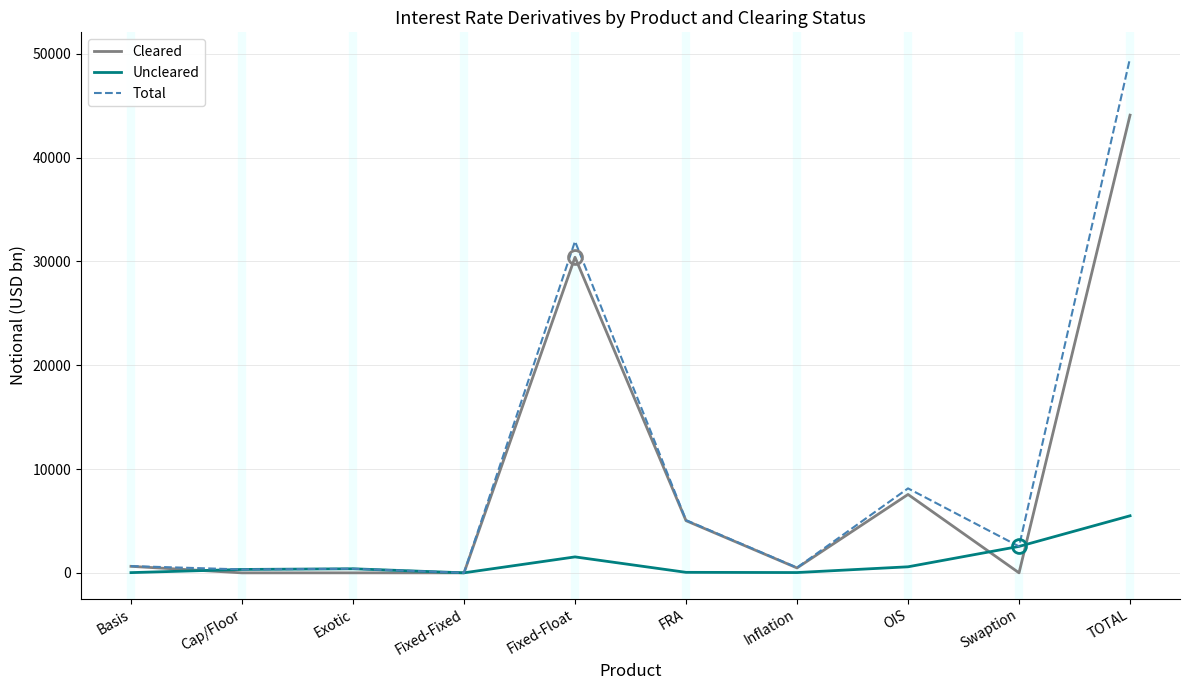

What are all the series names shown in the legend?

Cleared, Uncleared, Total